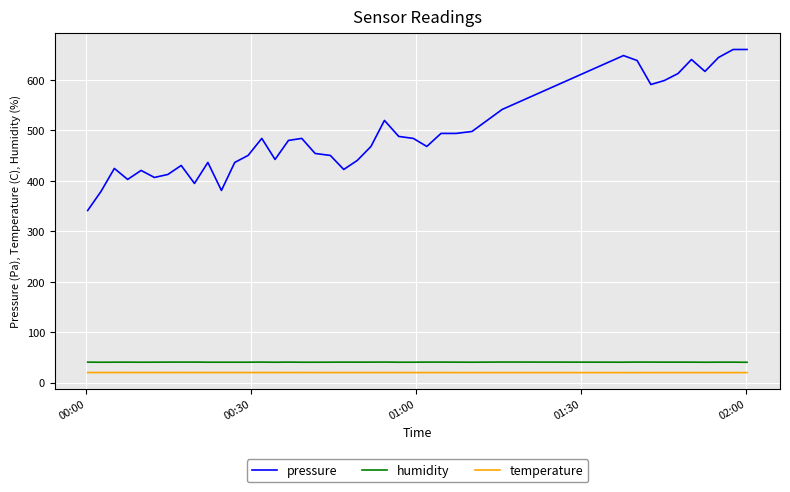

What is the difference between the maximum and second lowest values in the temperature series?

0.2